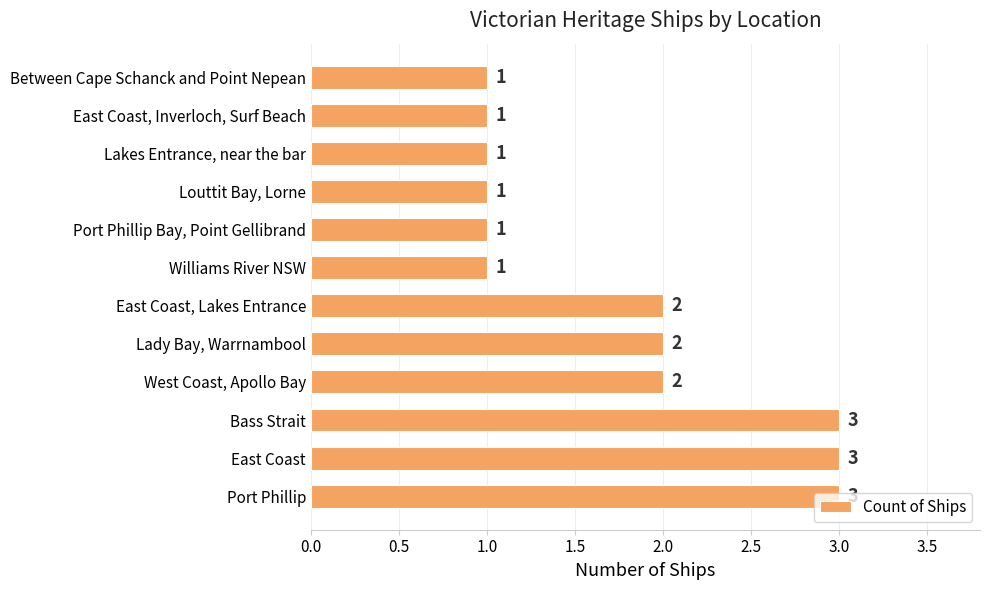

Approximately how many times larger is the value at Louttit Bay, Lorne compared to Lady Bay, Warrnambool?

0.5